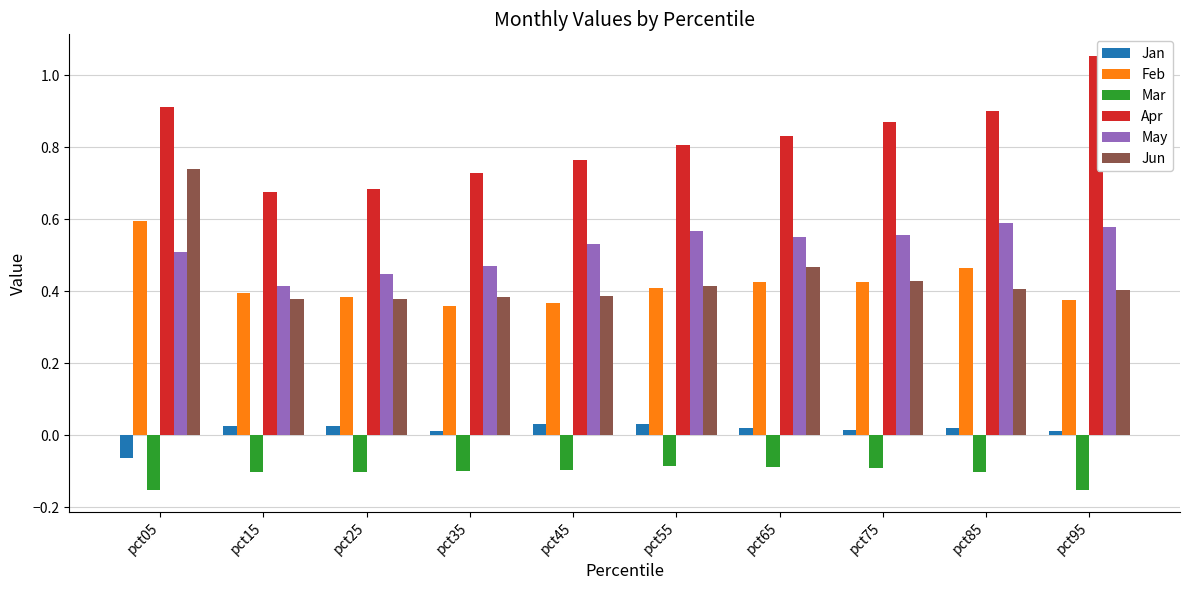

What is the sum of the Apr values at pct55 and pct45?

1.6